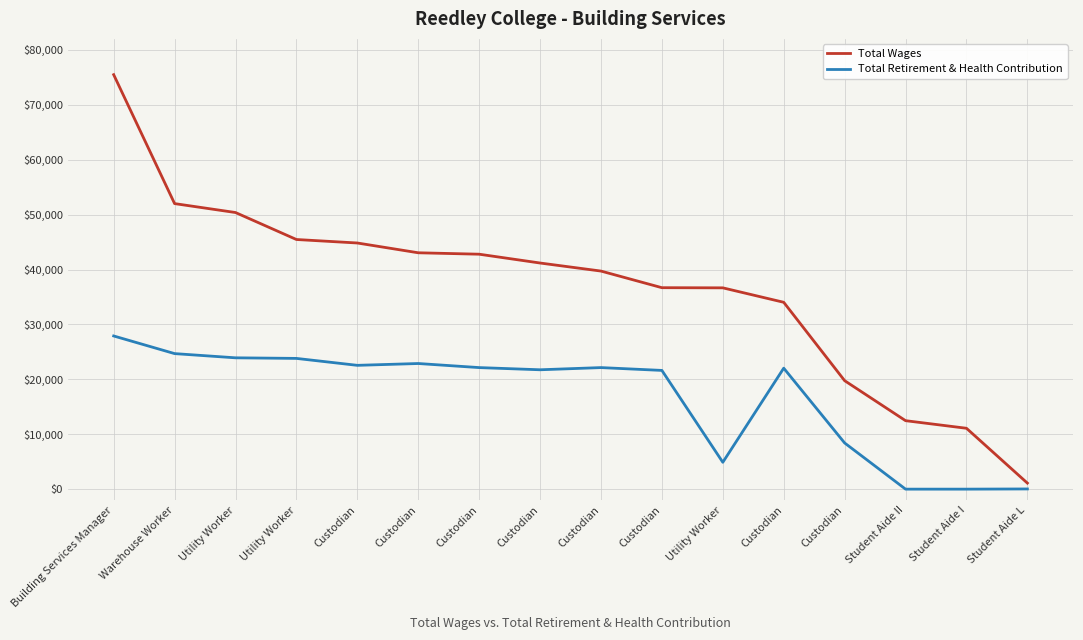

What are all the series names shown in the legend?

Total Wages, Total Retirement & Health Contribution